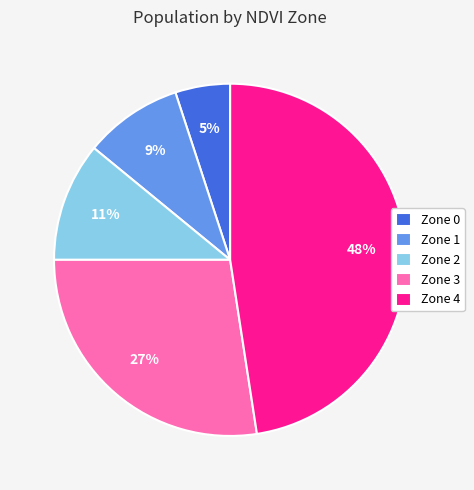

To the nearest percent, what is the difference between the Zone 2 and Zone 0 slice percentages?

6%